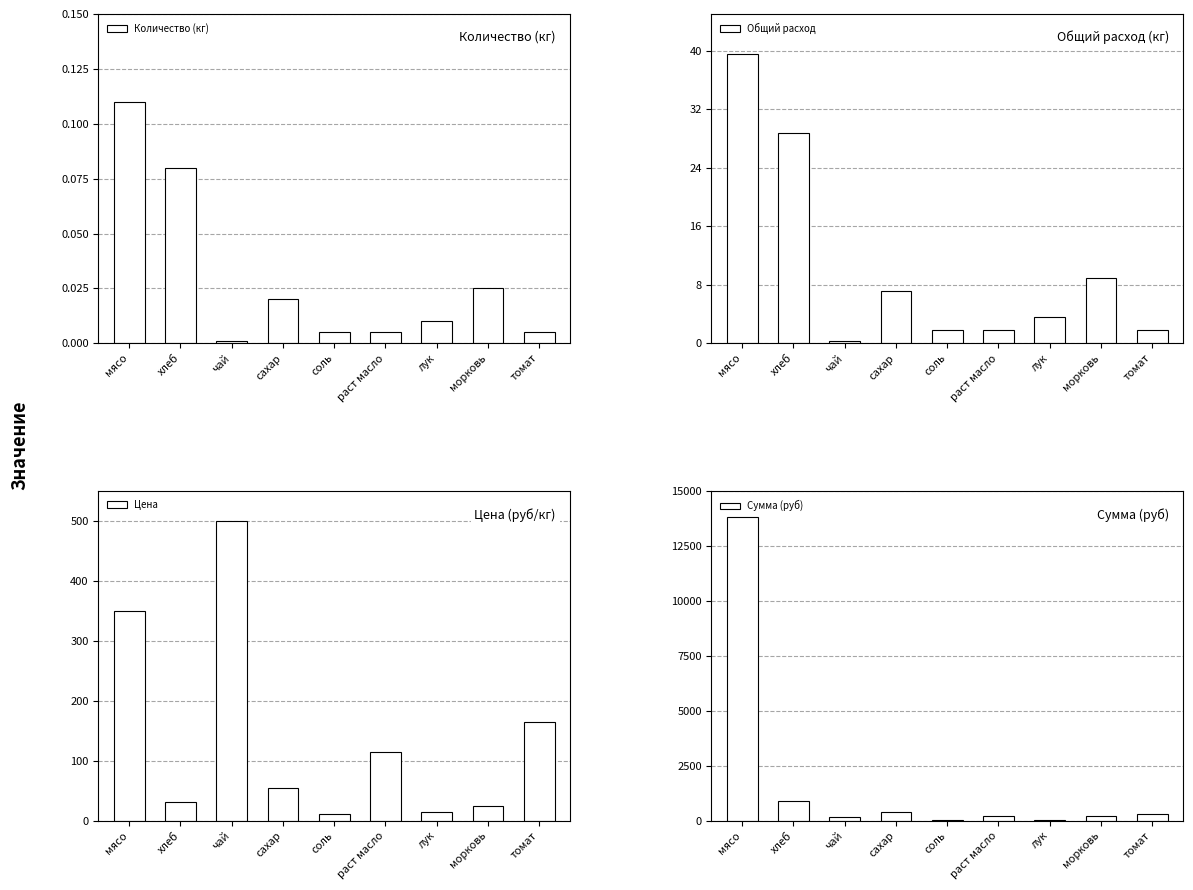

At мясо, list the series in order from smallest to largest.

Количество (кг), Общий расход, Цена, Сумма (руб)